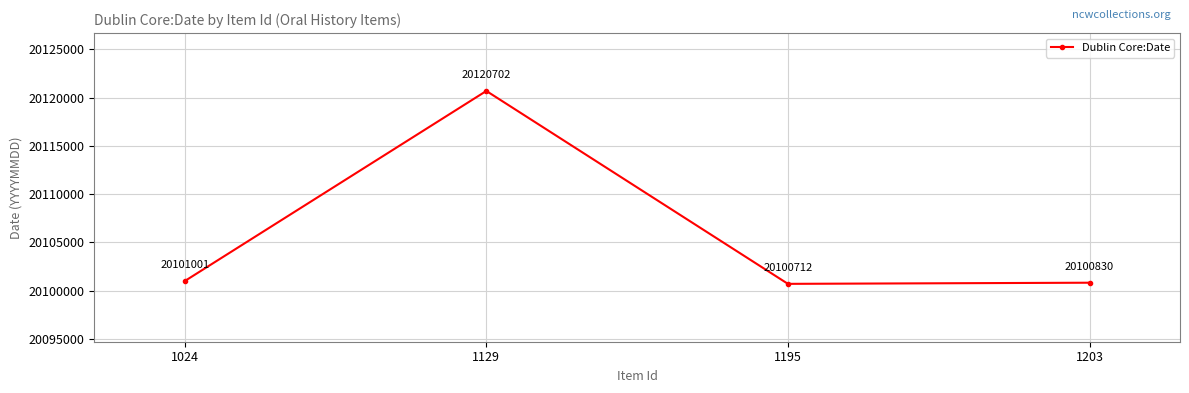

True or false: the data shows 20100712 at 1195.

True